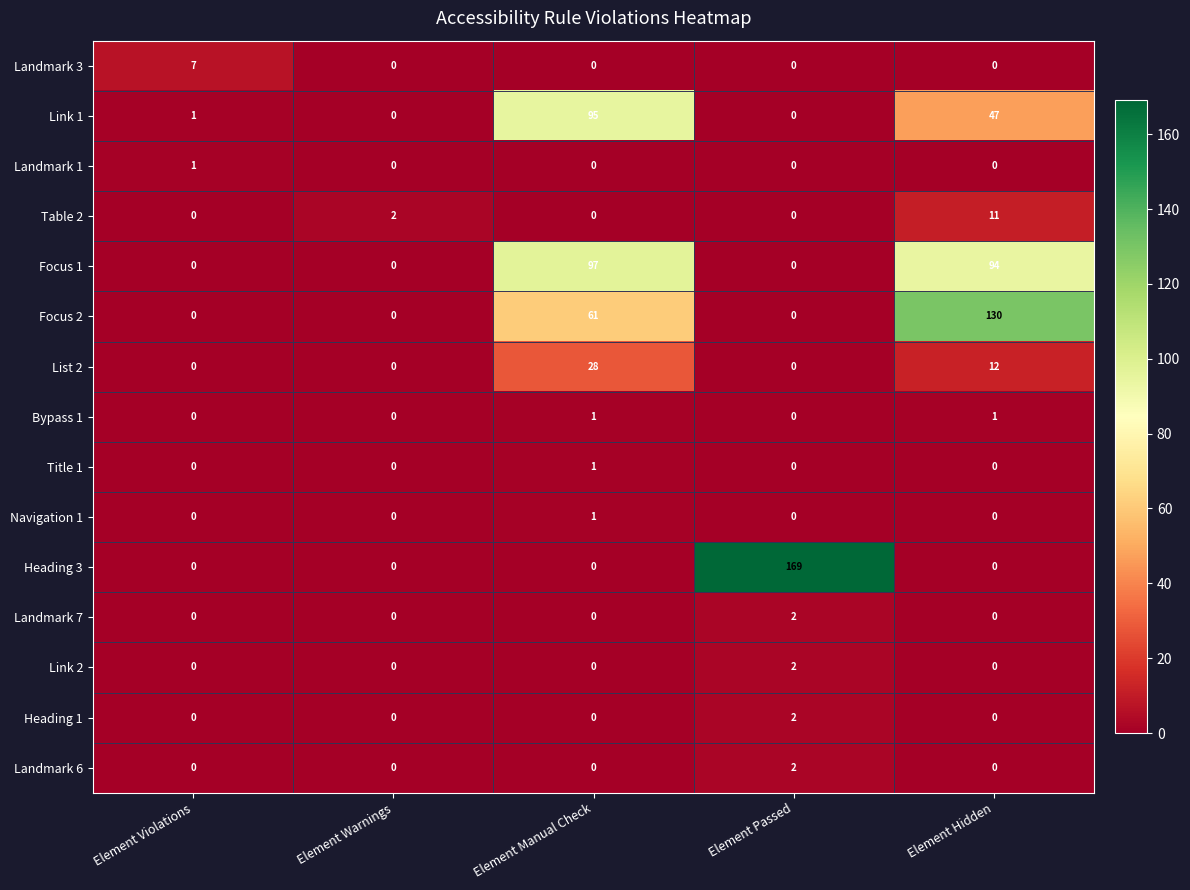

The value of Bypass 1 at Element Warnings is -1. True or false?

False